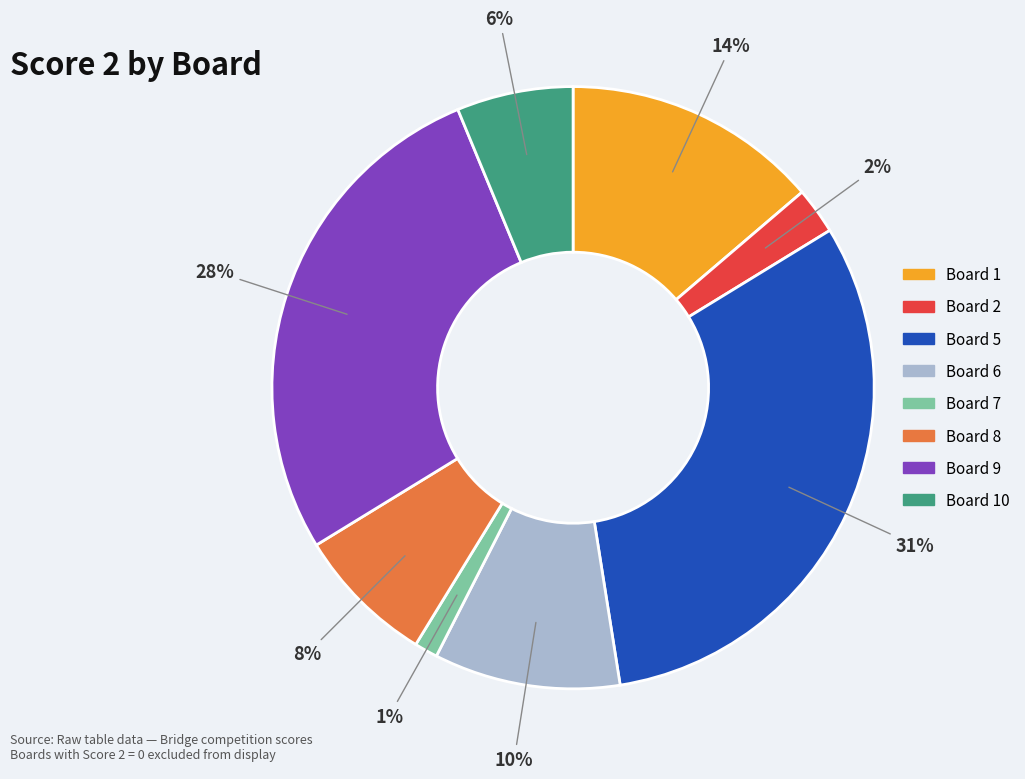

To the nearest percent, what is the difference between the largest and smallest slice percentages?

30%